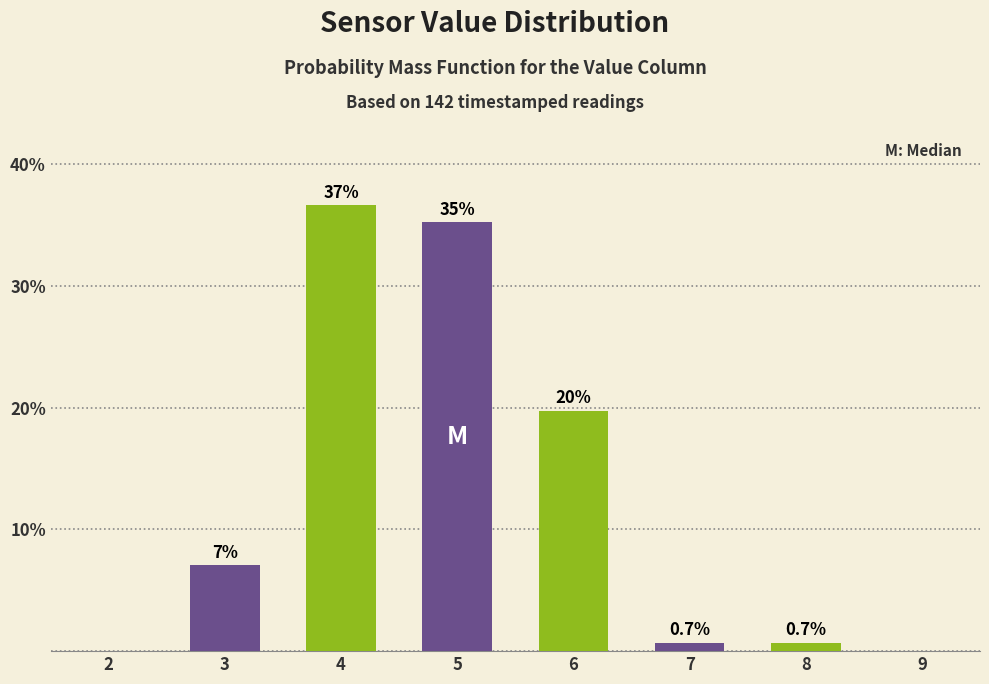

Reading right to left, list all the values displayed in this chart.

0.7	0.7	19.7	35.2	36.6	7.0